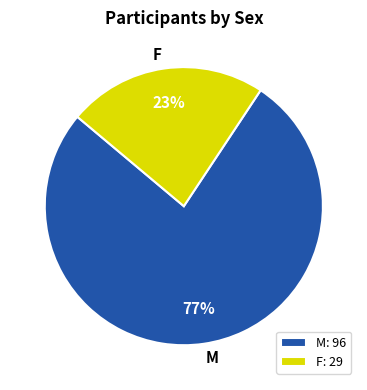

Between F and M, which is larger?

M